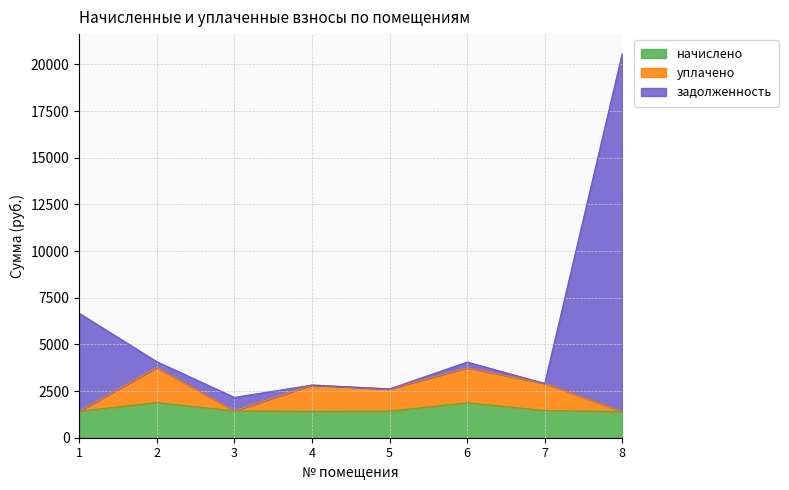

True or false: задолженность and начислено intersect in this chart.

False